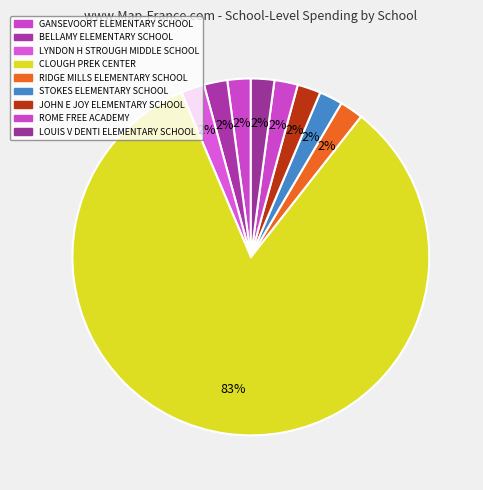

Count the number of slices in the pie.

9